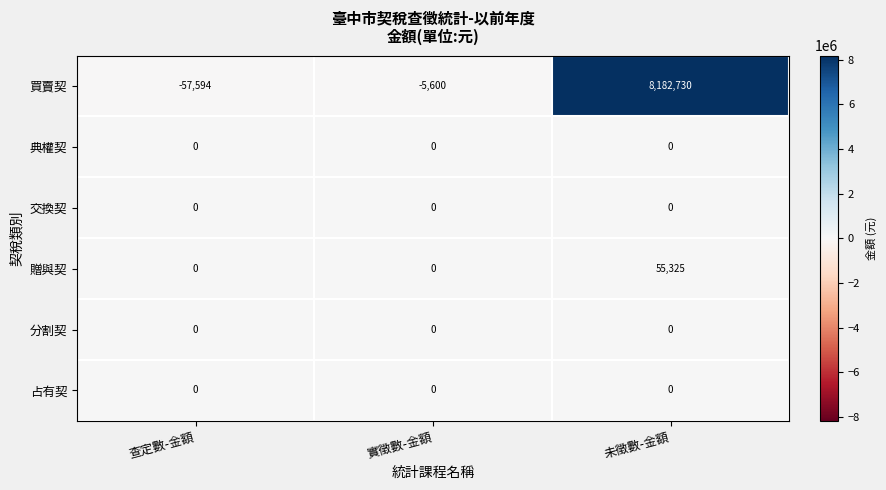

Which series changed the most between 查定數-金額 and 實徵數-金額?

買賣契